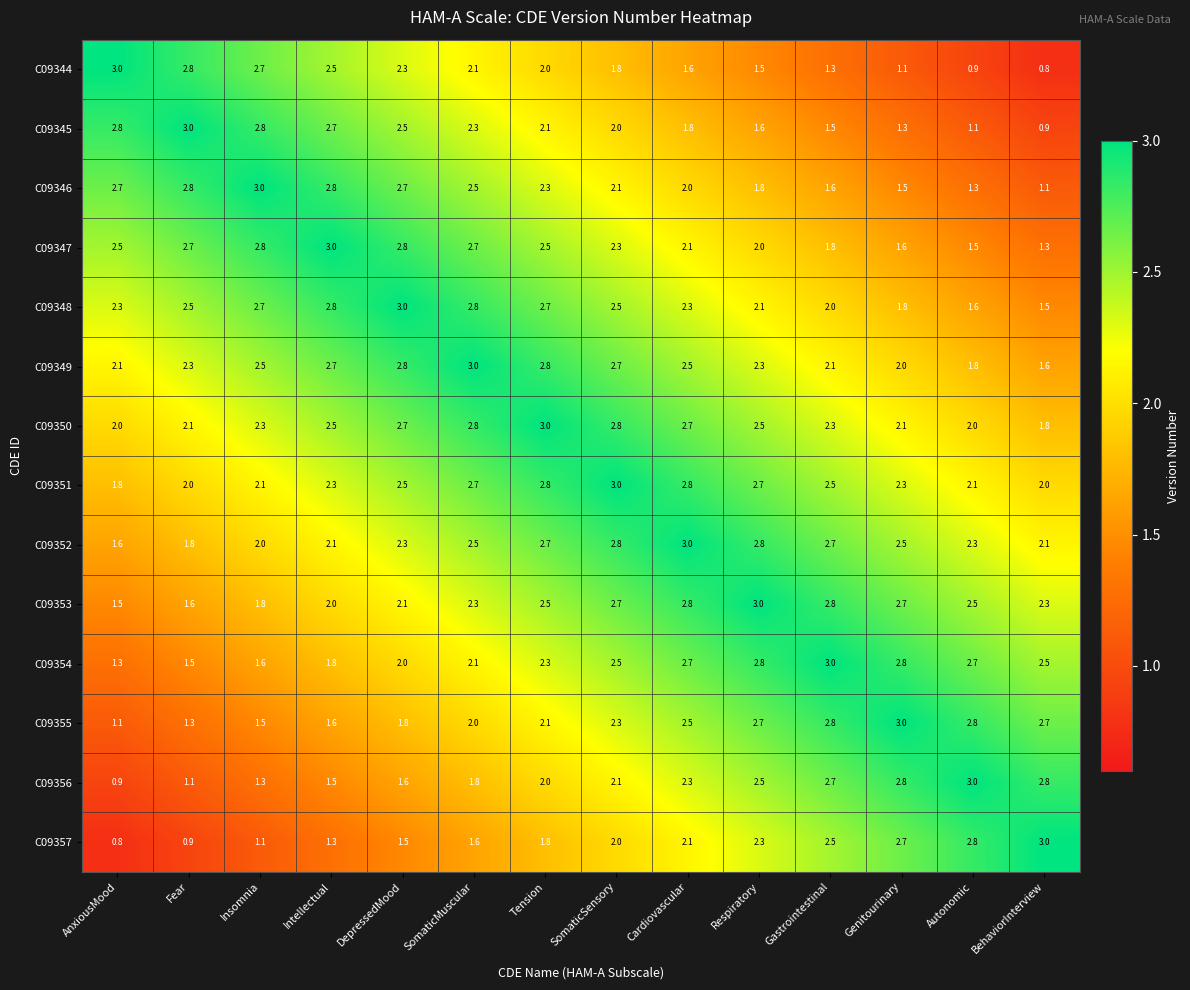

What is the spread (max minus min) of values at DepressedMood?

1.5